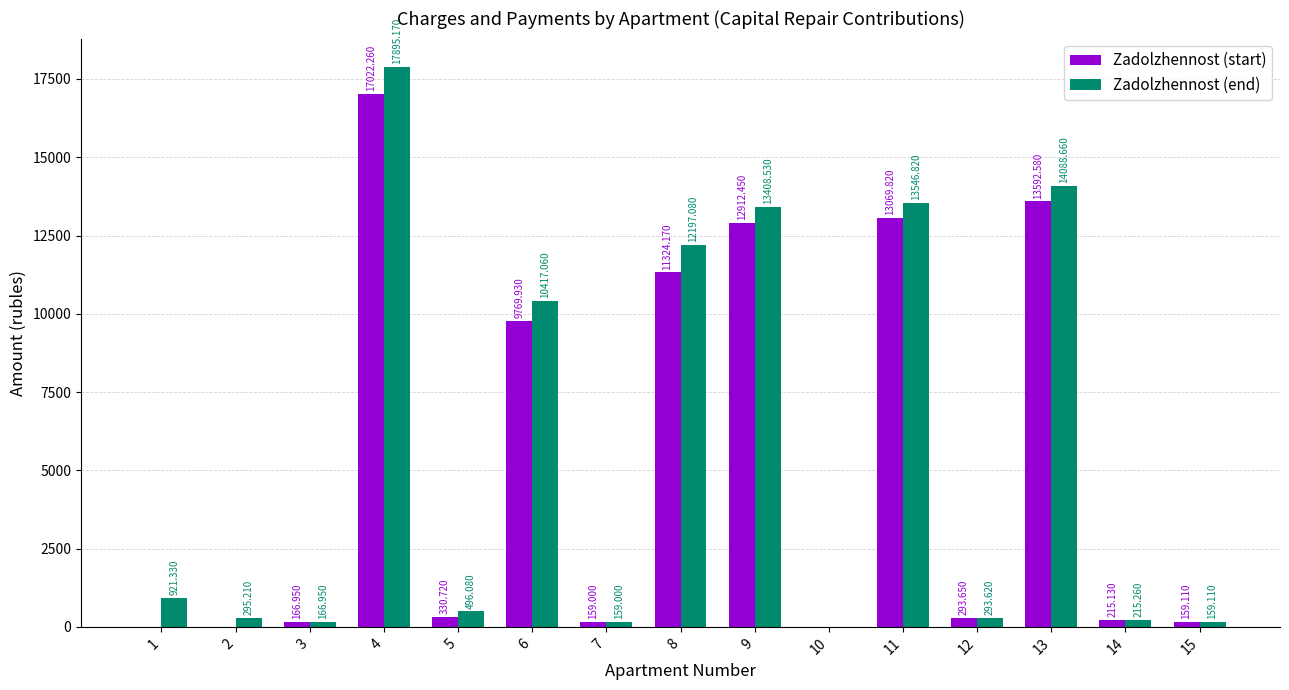

At which category is the sum across all series the highest?

4